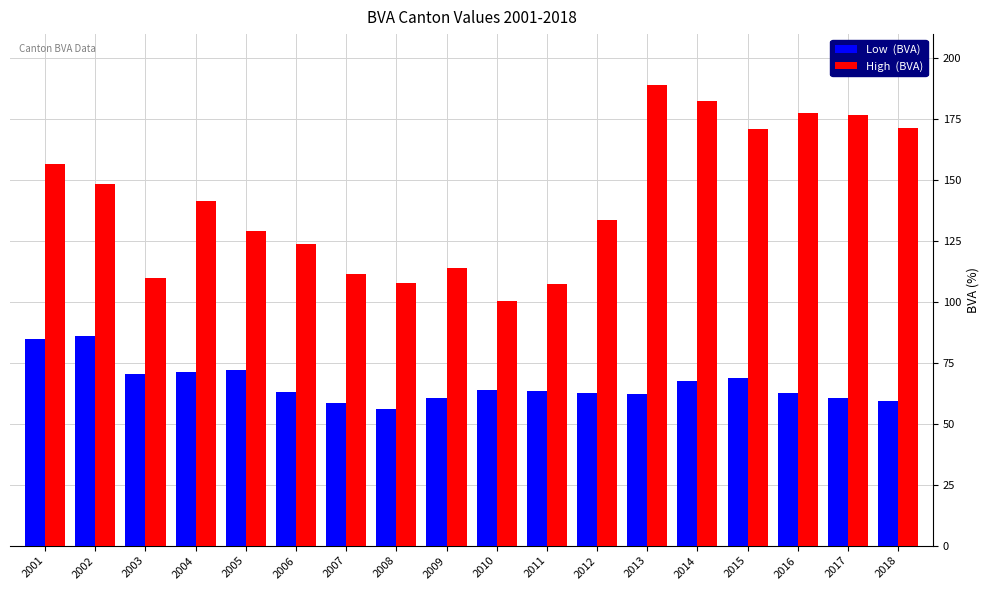

What is the difference between the highest and lowest values at 2003?

39.3